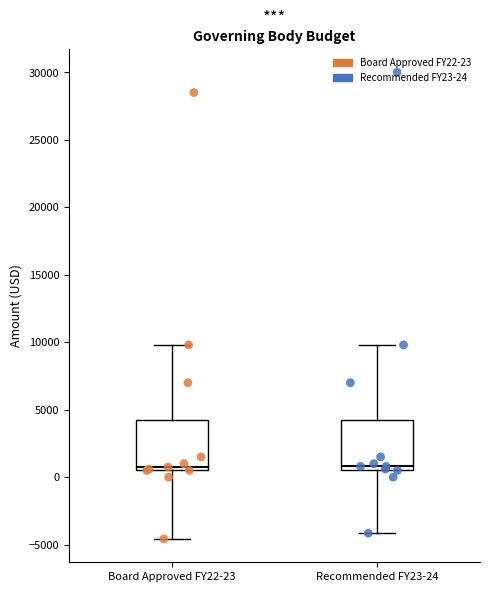

Reading left to right, read every box against the y-axis: the position of its median line, the range the box covers, and the ends of its whiskers. The values are not printed on the chart, so give them approximately, as read against the axis.

Board Approved FY22-23: median 1000, box 500 to 4500, whiskers -4500 to 10000
Recommended FY23-24: median 1000, box 500 to 4500, whiskers -4000 to 10000